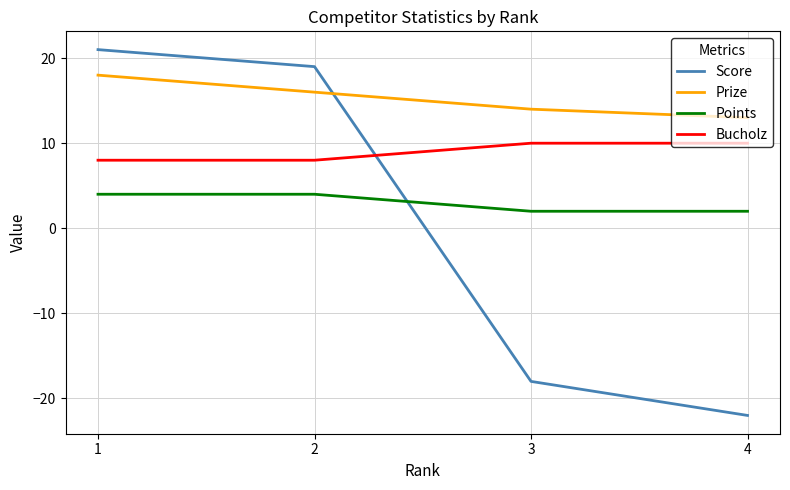

What is the sum of the Points values at 1 and 4?

6